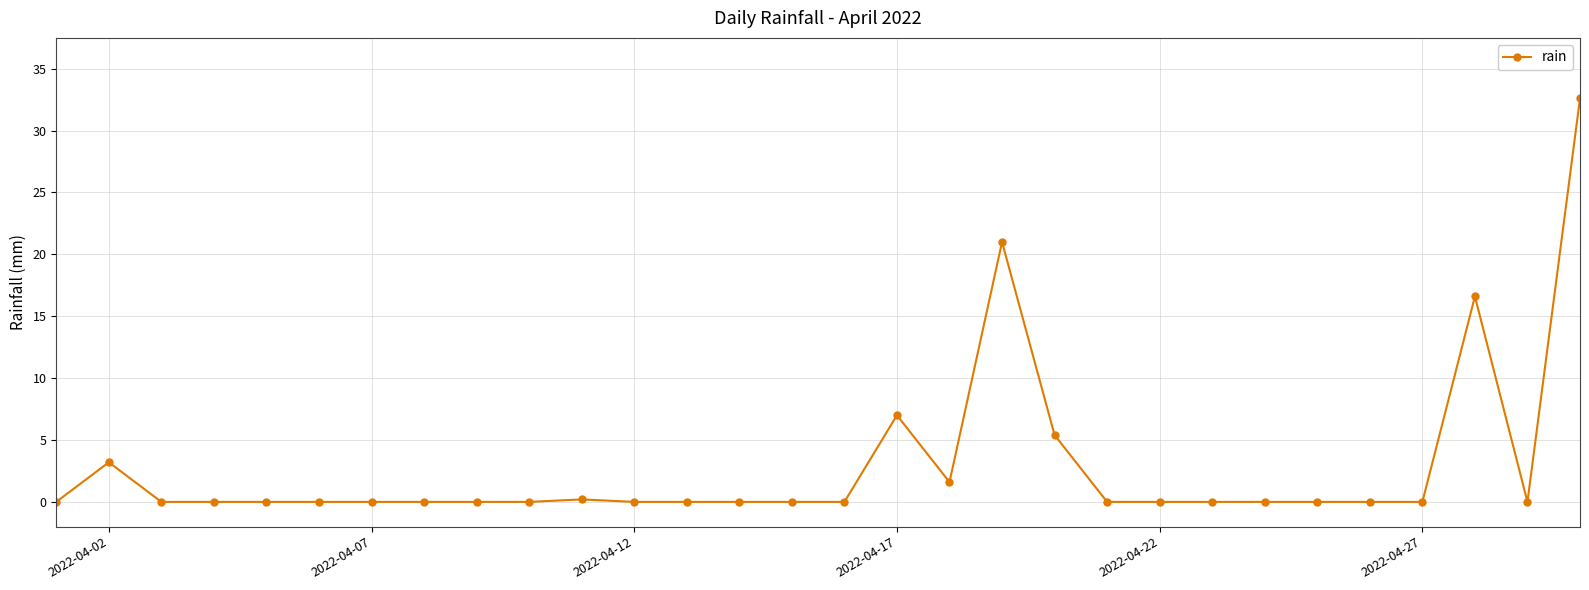

What is the value of the 2nd point from the left?

3.2